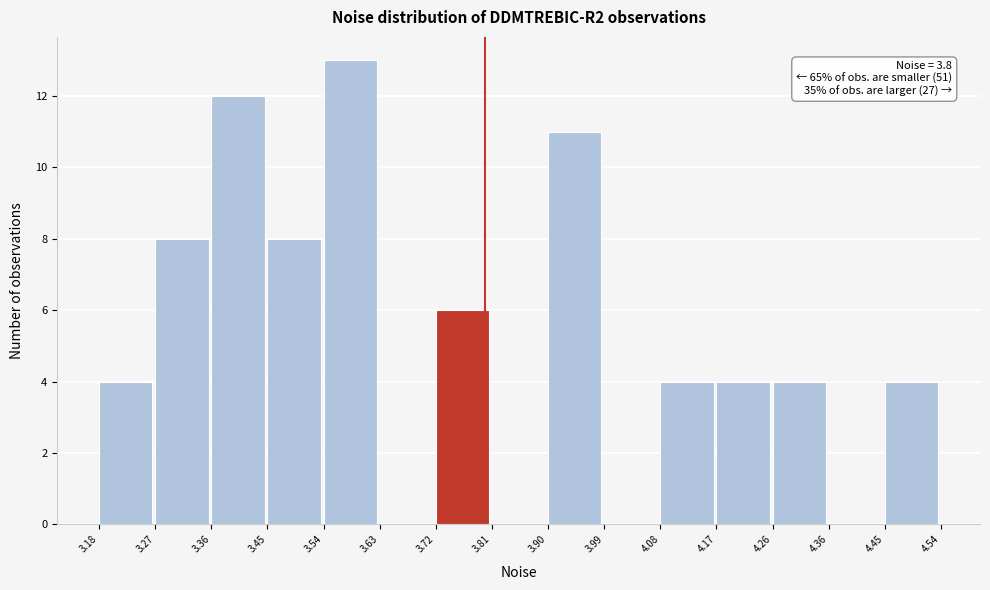

Over which range of the x-axis is the bar tallest?

3.54 to 3.63